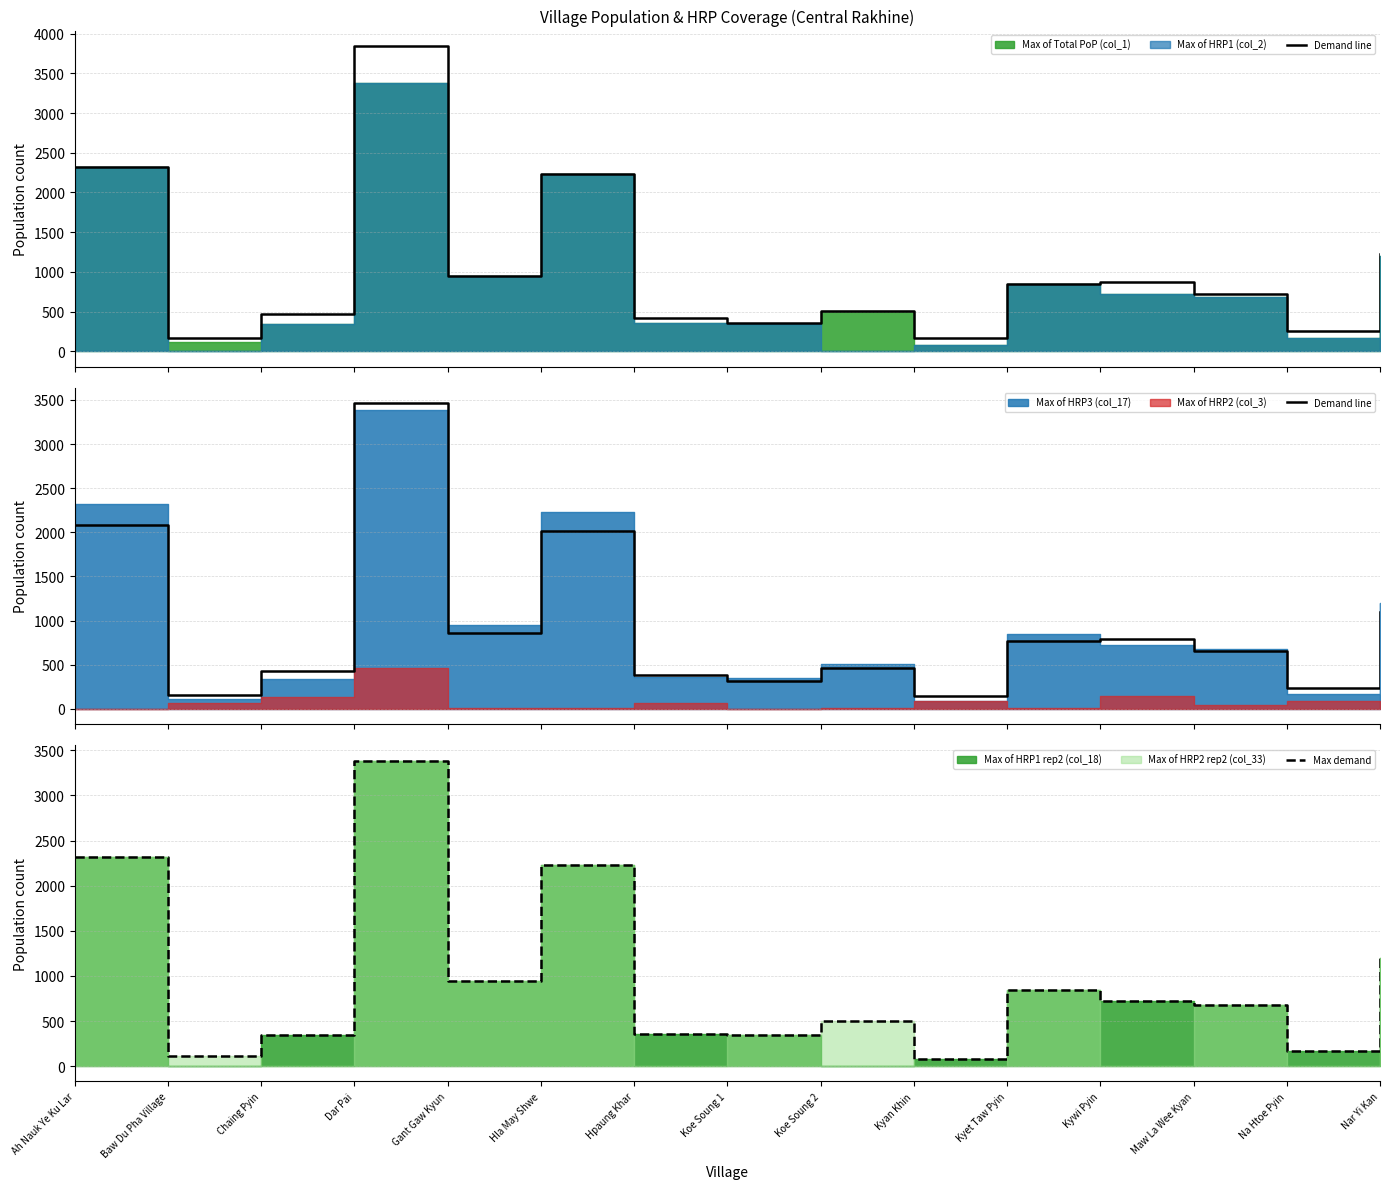

What is the maximum value for Max demand?

3385